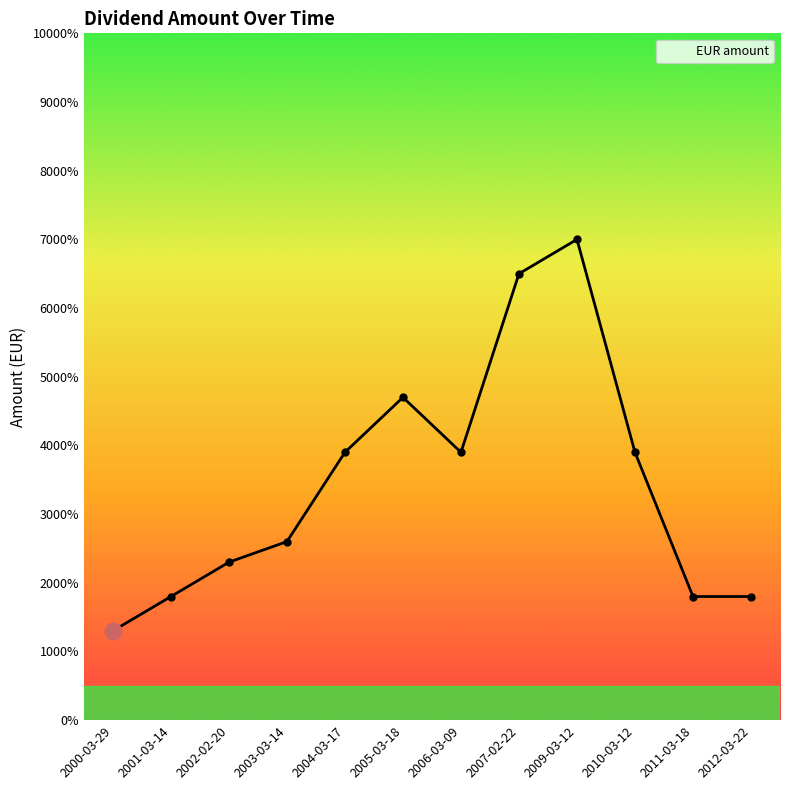

Is this an area chart (filled region under the line)?

Yes